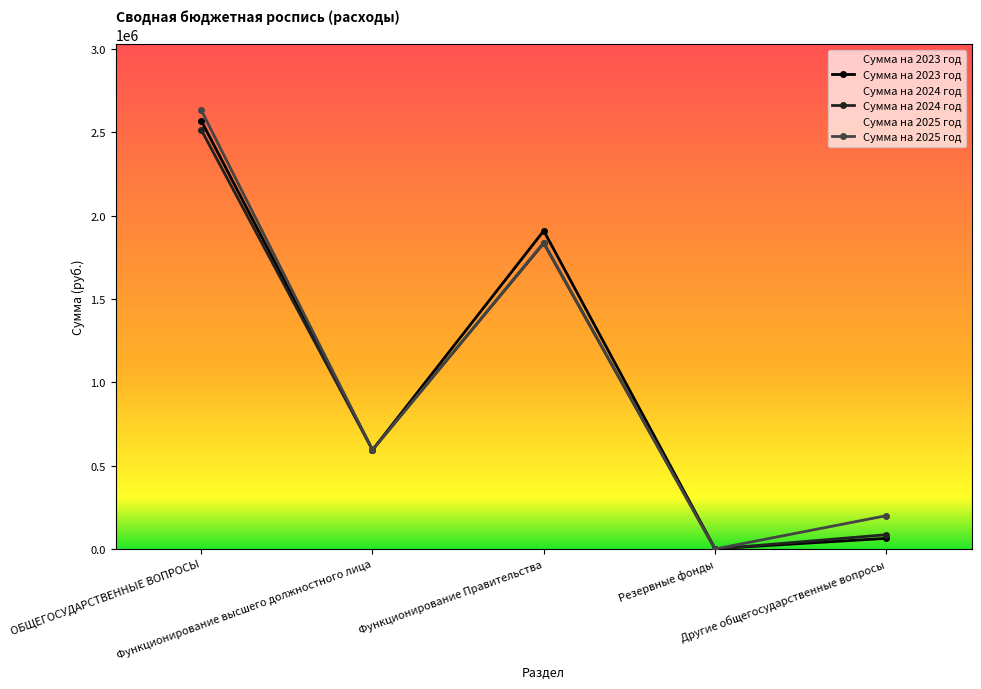

Rank the categories by Сумма на 2025 год value from highest to lowest.

ОБЩЕГОСУДАРСТВЕННЫЕ ВОПРОСЫ, Функционирование Правительства, Функционирование высшего должностного лица, Другие общегосударственные вопросы, Резервные фонды